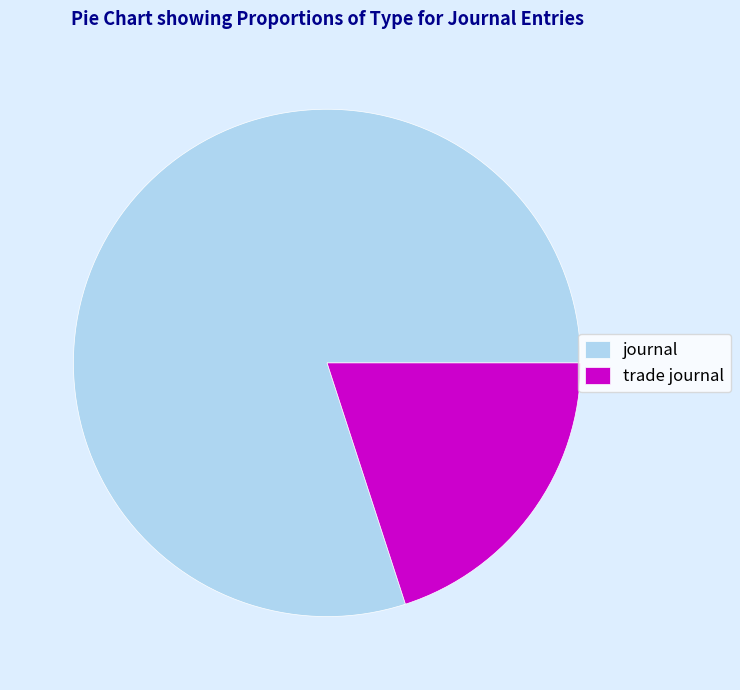

Do trade journal and journal together represent more than half of the pie?

Yes